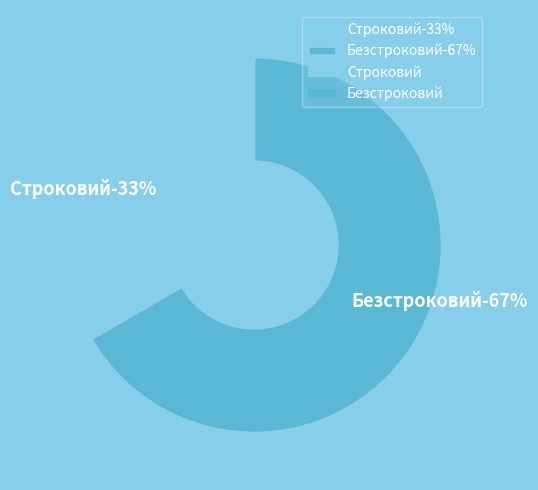

Combined, do Безстроковий and Строковий account for over 50%?

Yes